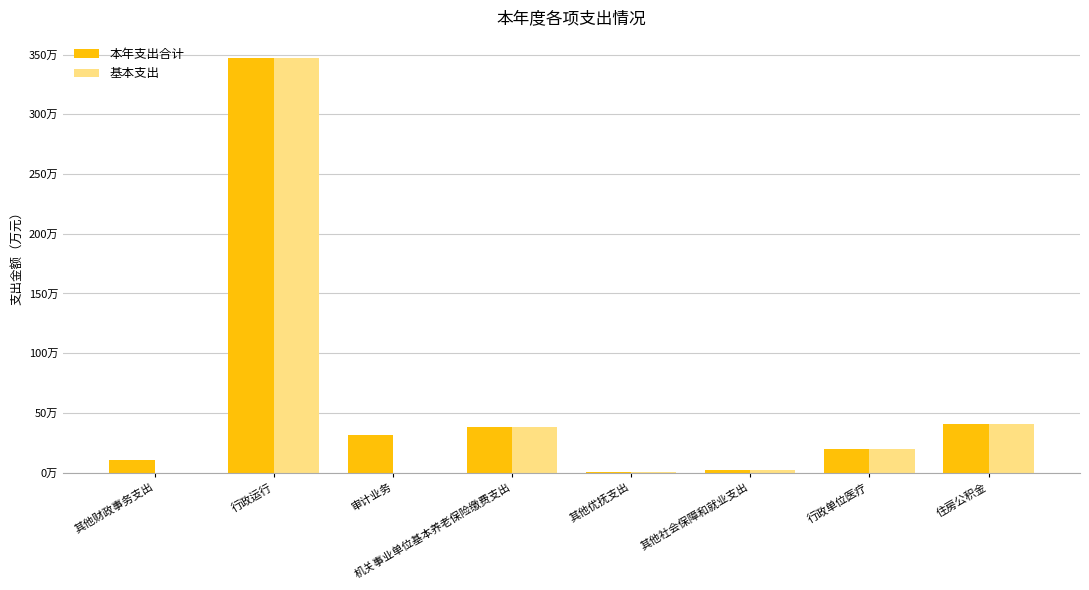

Rank the series by their maximum value, from lowest to highest.

本年支出合计, 基本支出